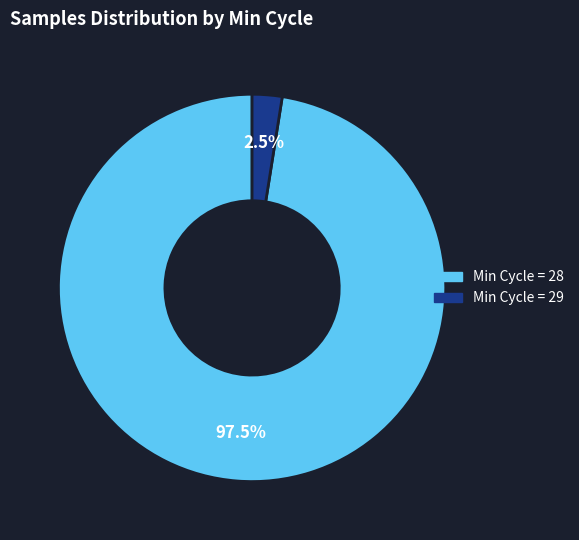

Does any single category account for the majority?

Yes